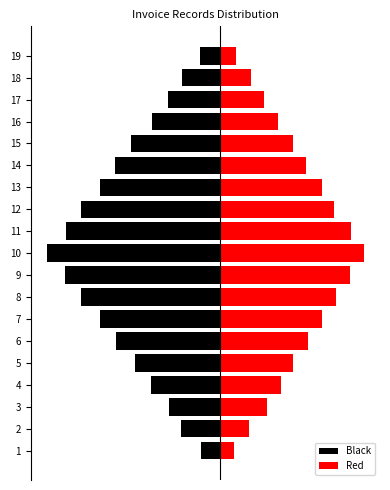

Rank the series by their maximum value, from highest to lowest.

Red, Black